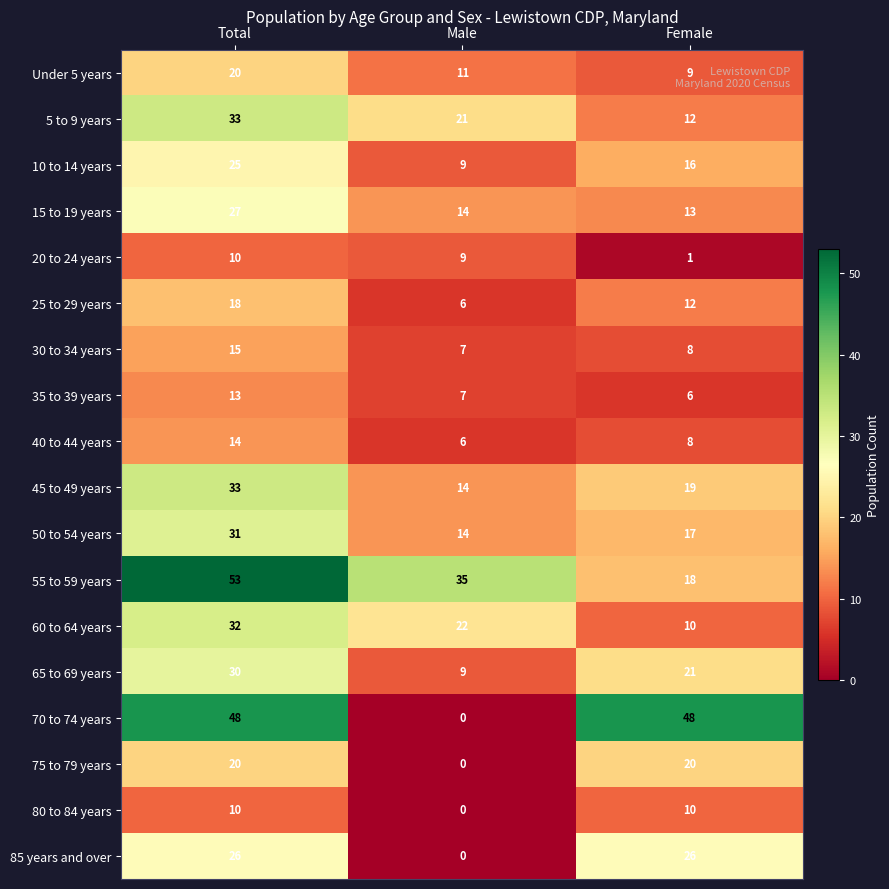

The value of 65 to 69 years at Female is 8. True or false?

False